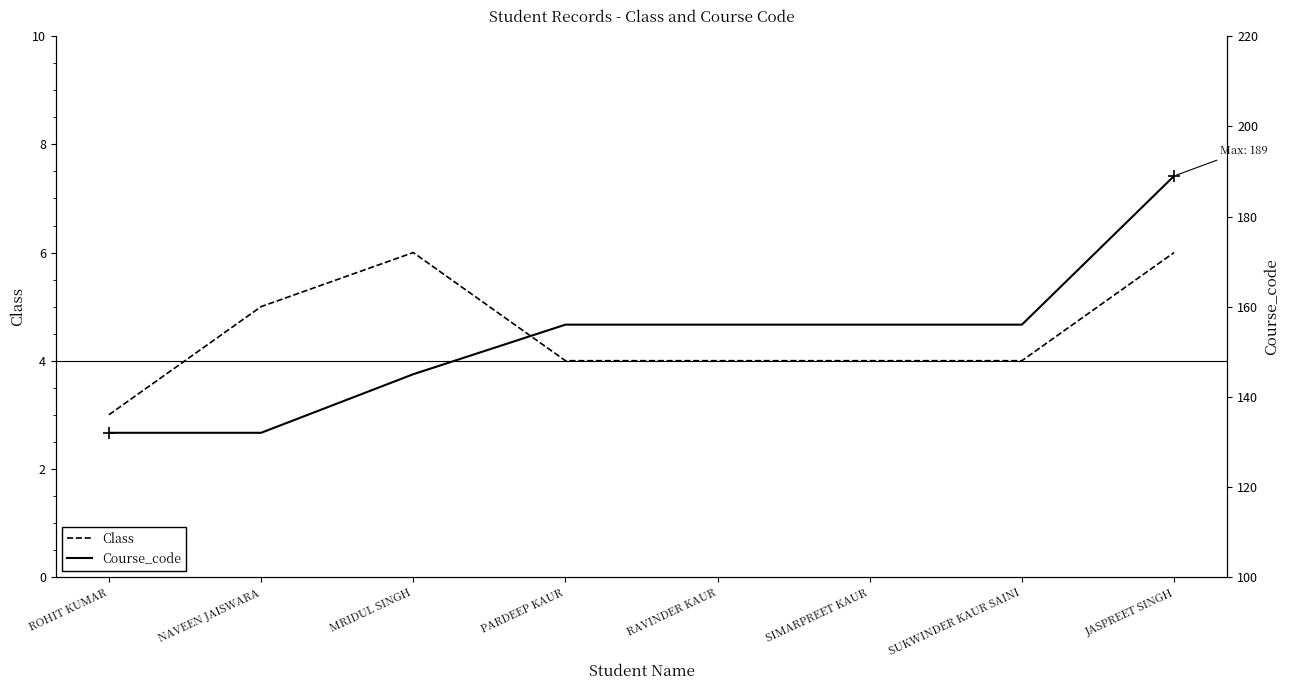

True or false: Course_code has more than 1 points higher than both neighbors.

False